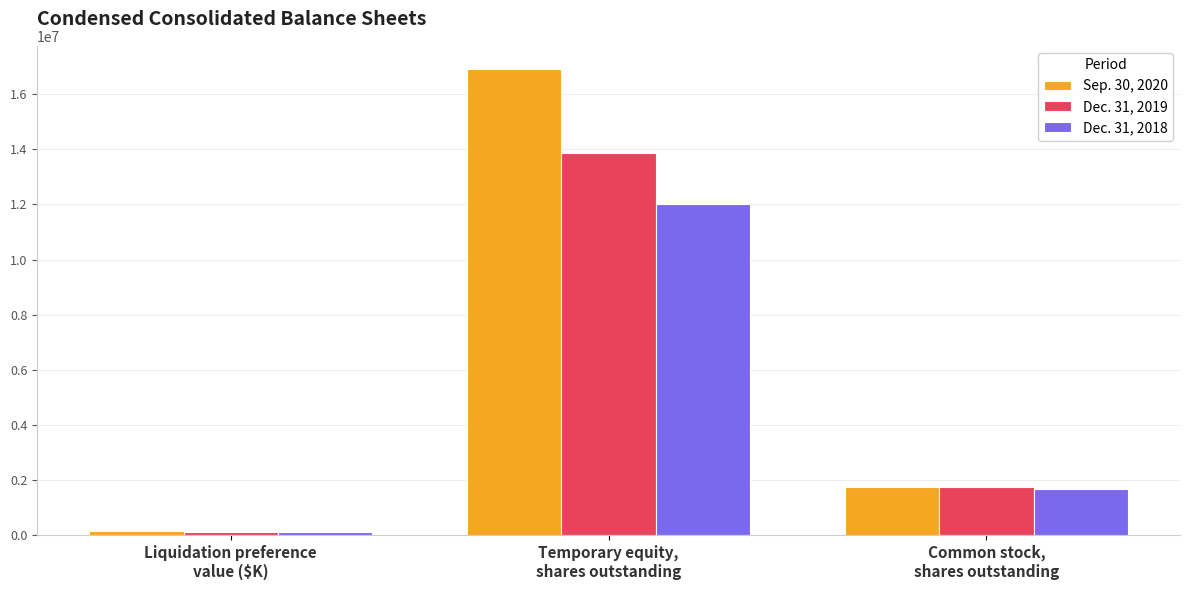

Reading left to right, transcribe all the data shown in this chart.

Sep. 30, 2020: Liquidation preference
value ($K)=169648	Temporary equity,
shares outstanding=16904219	Common stock,
shares outstanding=1760362
Dec. 31, 2019: Liquidation preference
value ($K)=127348	Temporary equity,
shares outstanding=13869027	Common stock,
shares outstanding=1737388
Dec. 31, 2018: Liquidation preference
value ($K)=101395	Temporary equity,
shares outstanding=12006791	Common stock,
shares outstanding=1691129